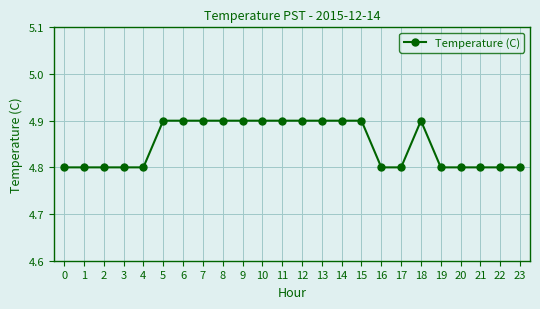

True or false: there are more than 0 points higher than both neighbors.

True